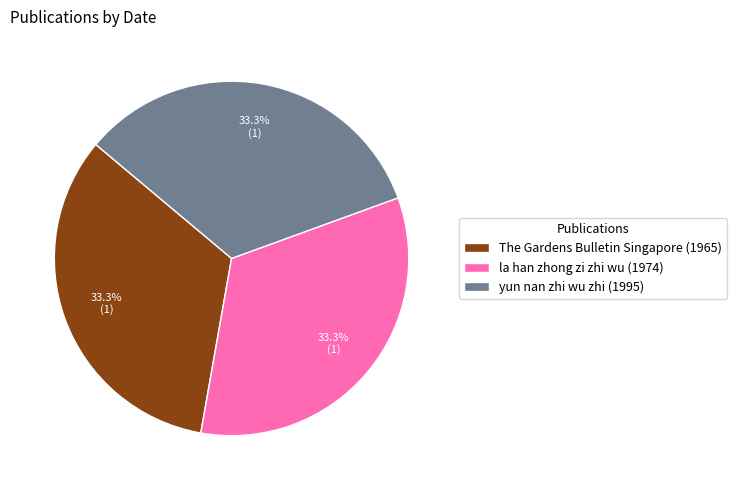

To the nearest percent, what is the average slice percentage?

33%